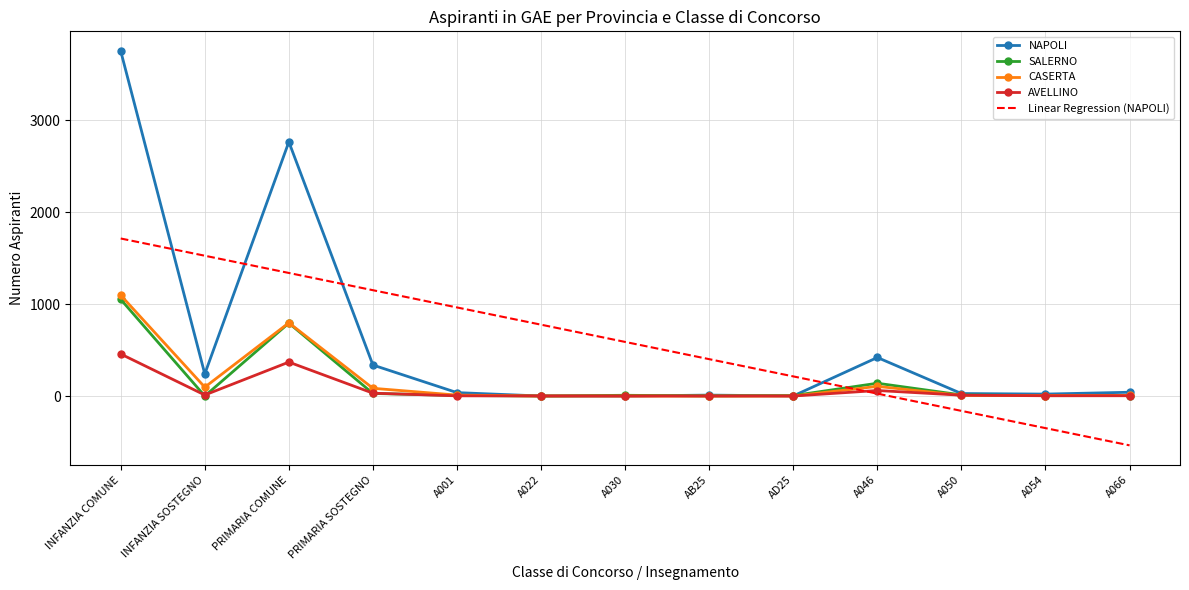

What position from the right is AD25?

5